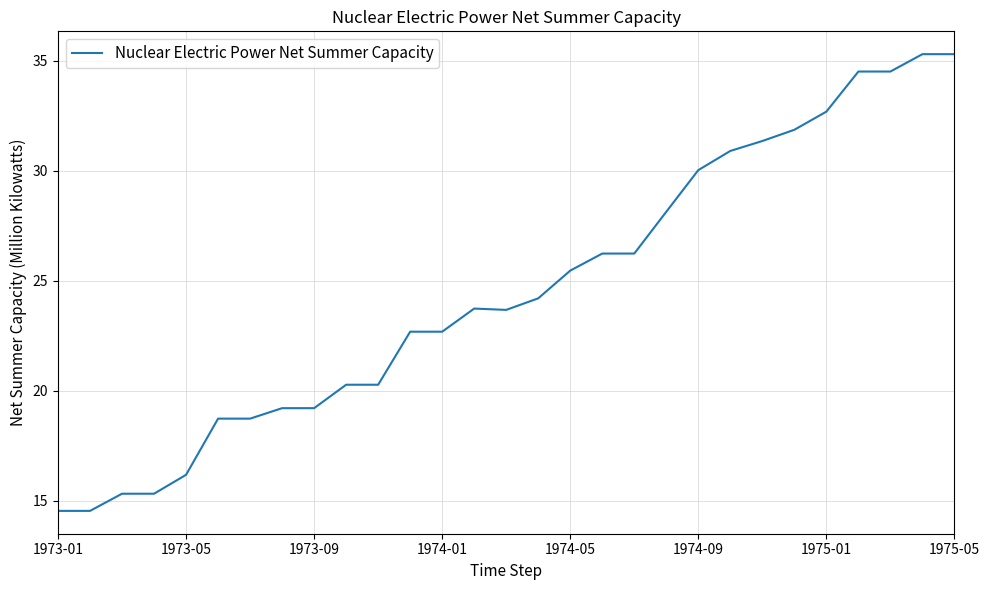

What is the minimum value shown in the chart?

14.5